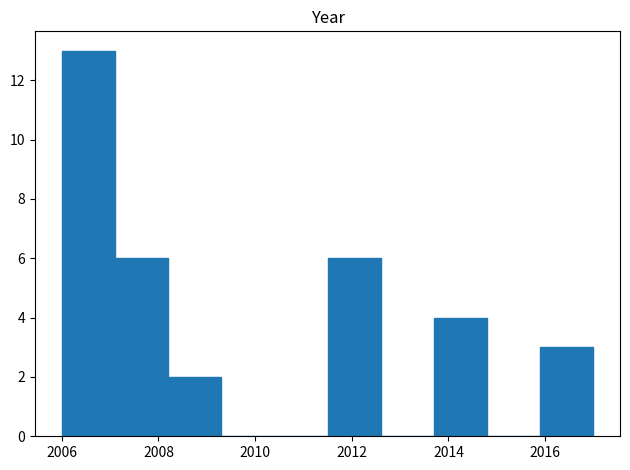

Reading left to right, transcribe this chart: for each bar, give the range it covers on the x-axis and its height. Neither the bar edges nor the heights are printed on the chart, so give them approximately, as read against the axes.

2006.0 to 2007.1: 13
2007.1 to 2008.2: 6
2008.2 to 2009.3: 2
2009.3 to 2010.4: 0
2010.4 to 2011.5: 0
2011.5 to 2012.6: 6
2012.6 to 2013.7: 0
2013.7 to 2014.8: 4
2014.8 to 2015.9: 0
2015.9 to 2017.0: 3